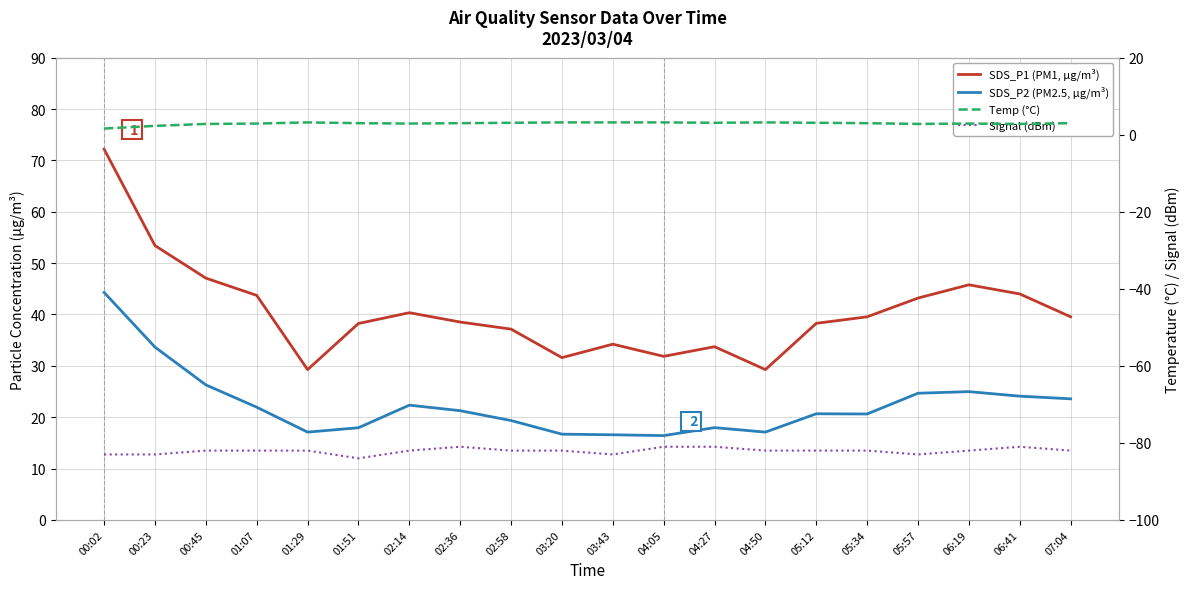

What are all the series names shown in the legend?

SDS_P1 (PM1, µg/m³), SDS_P2 (PM2.5, µg/m³), Temp (°C), Signal (dBm)